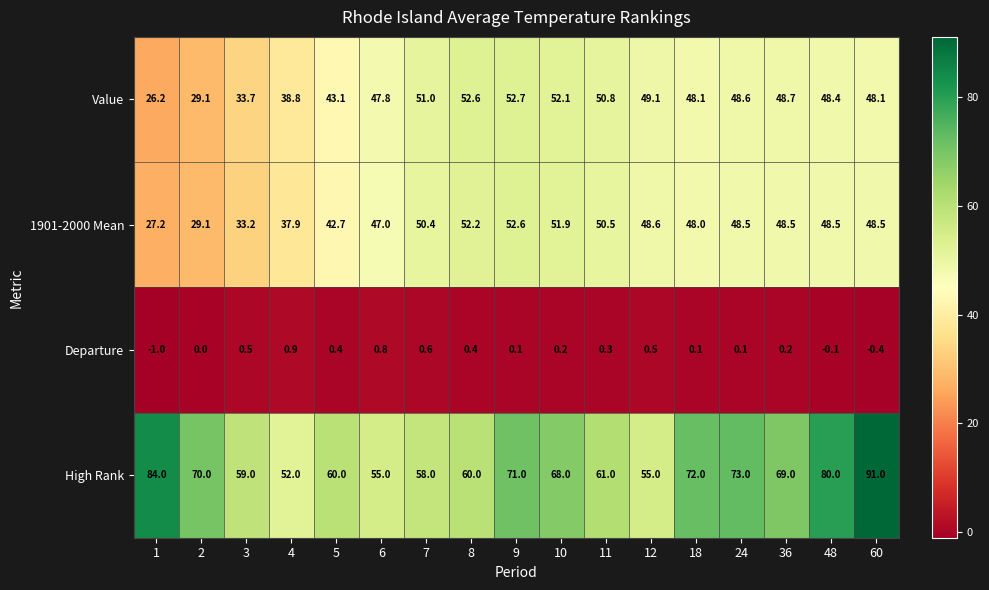

Where is High Rank nearest to the value 71?

9